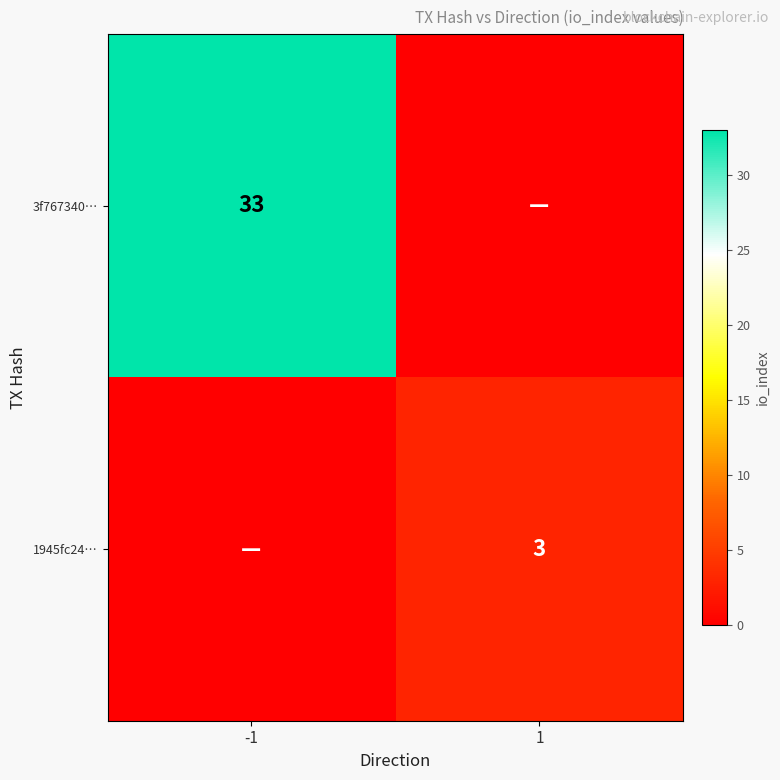

The 3f767340… series shows 47 at -1. True or false?

False